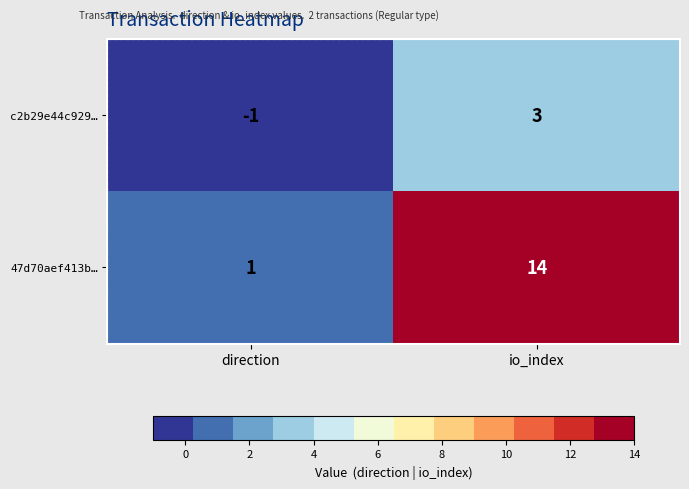

At direction, list the series in order from smallest to largest.

c2b29e44c929…, 47d70aef413b…